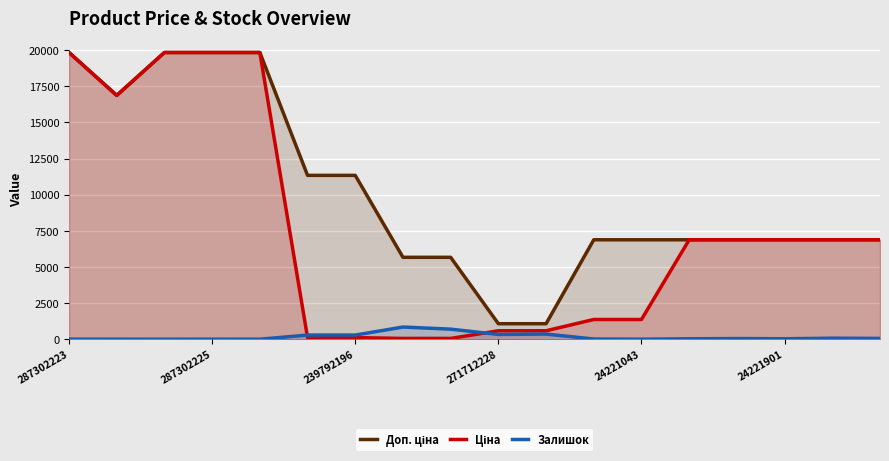

True or false: Ціна has a value of 56.7 at 8.

True